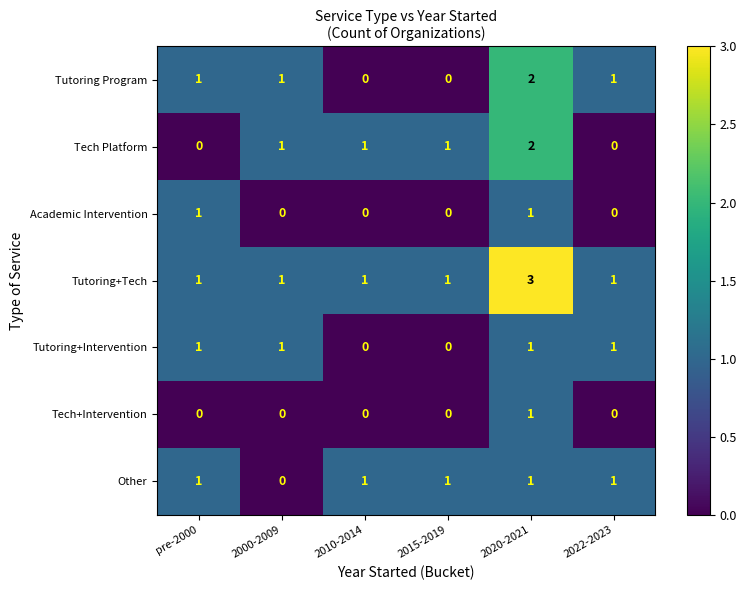

Which category has the highest value in the Tech+Intervention series?

2020-2021